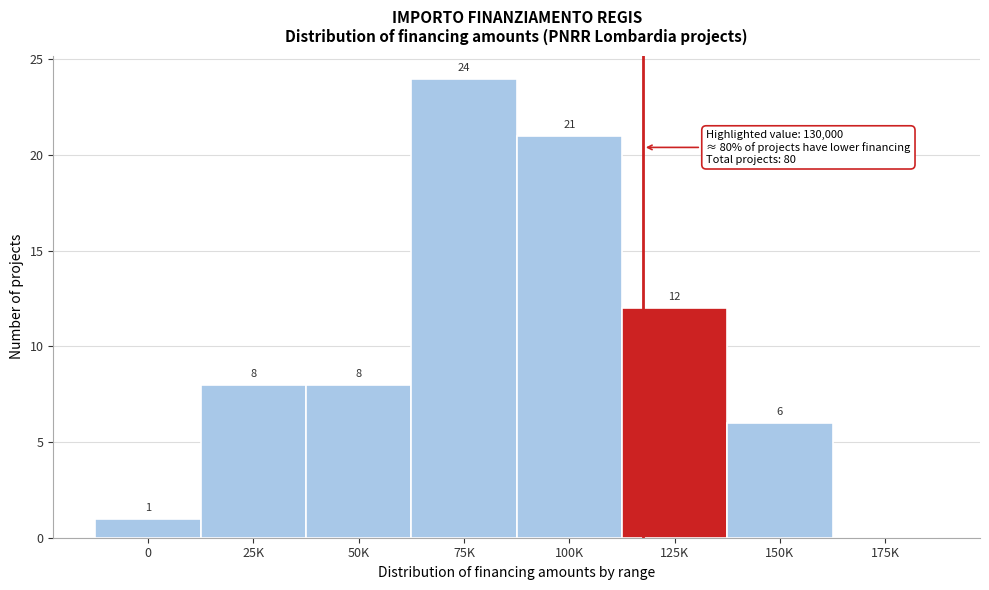

Reading left to right, what are all the values shown in this chart?

0=1	25K=8	50K=8	75K=24	100K=21	125K=12	150K=6	175K=0